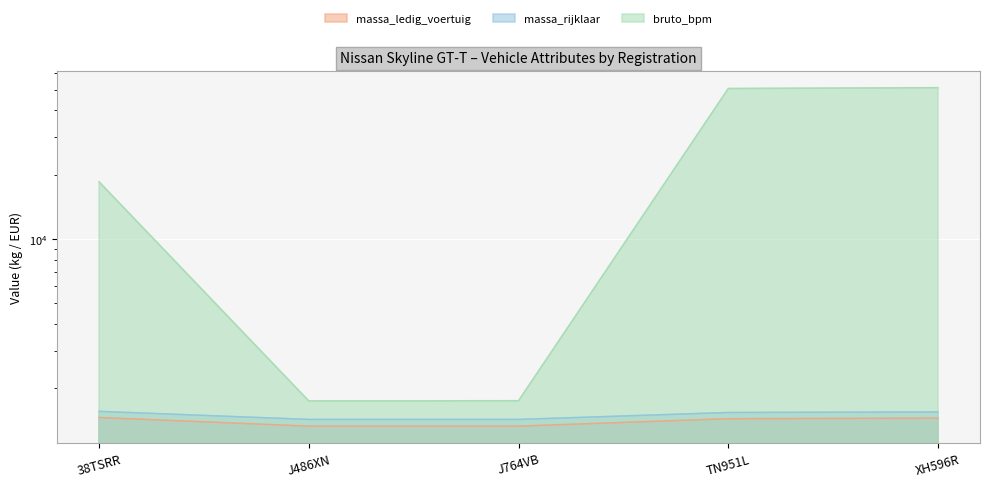

How many lines are shown in the chart?

3